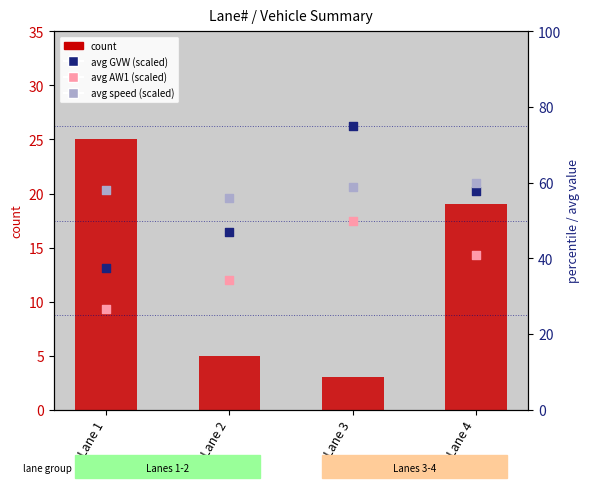

Is the value of avg speed (scaled) at Lane 2 greater than the value of avg AW1 (scaled) at Lane 3?

Yes